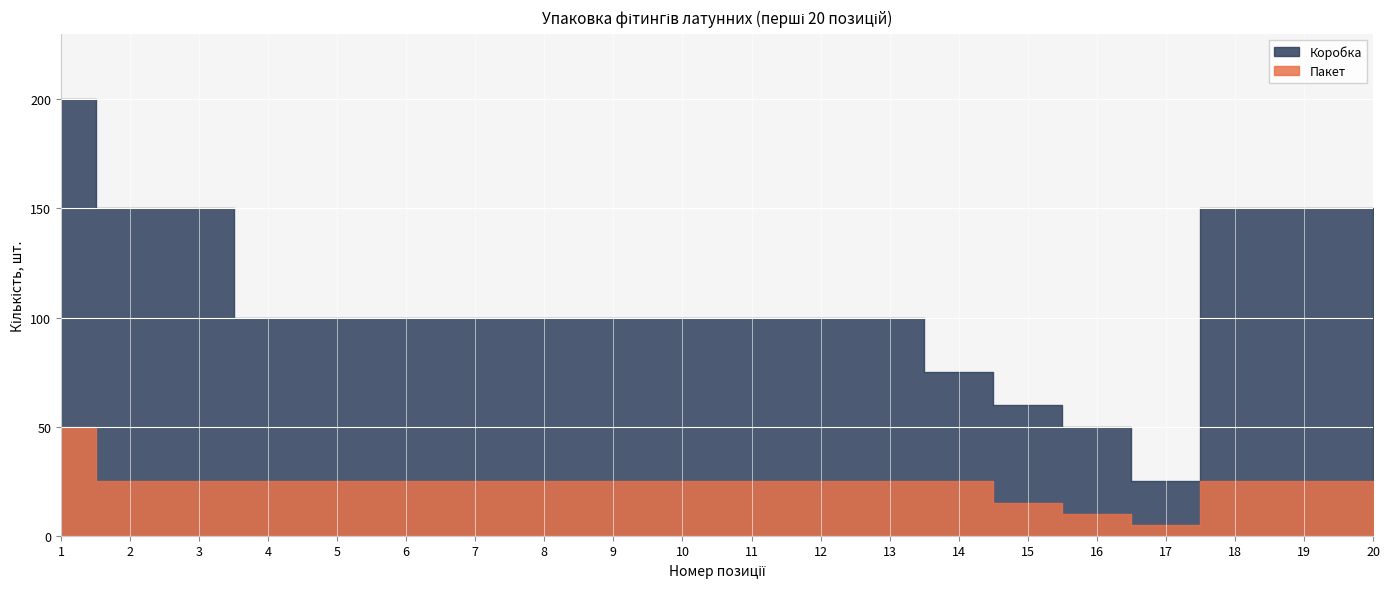

What is the difference between the maximum and minimum values in the Коробка series?

175